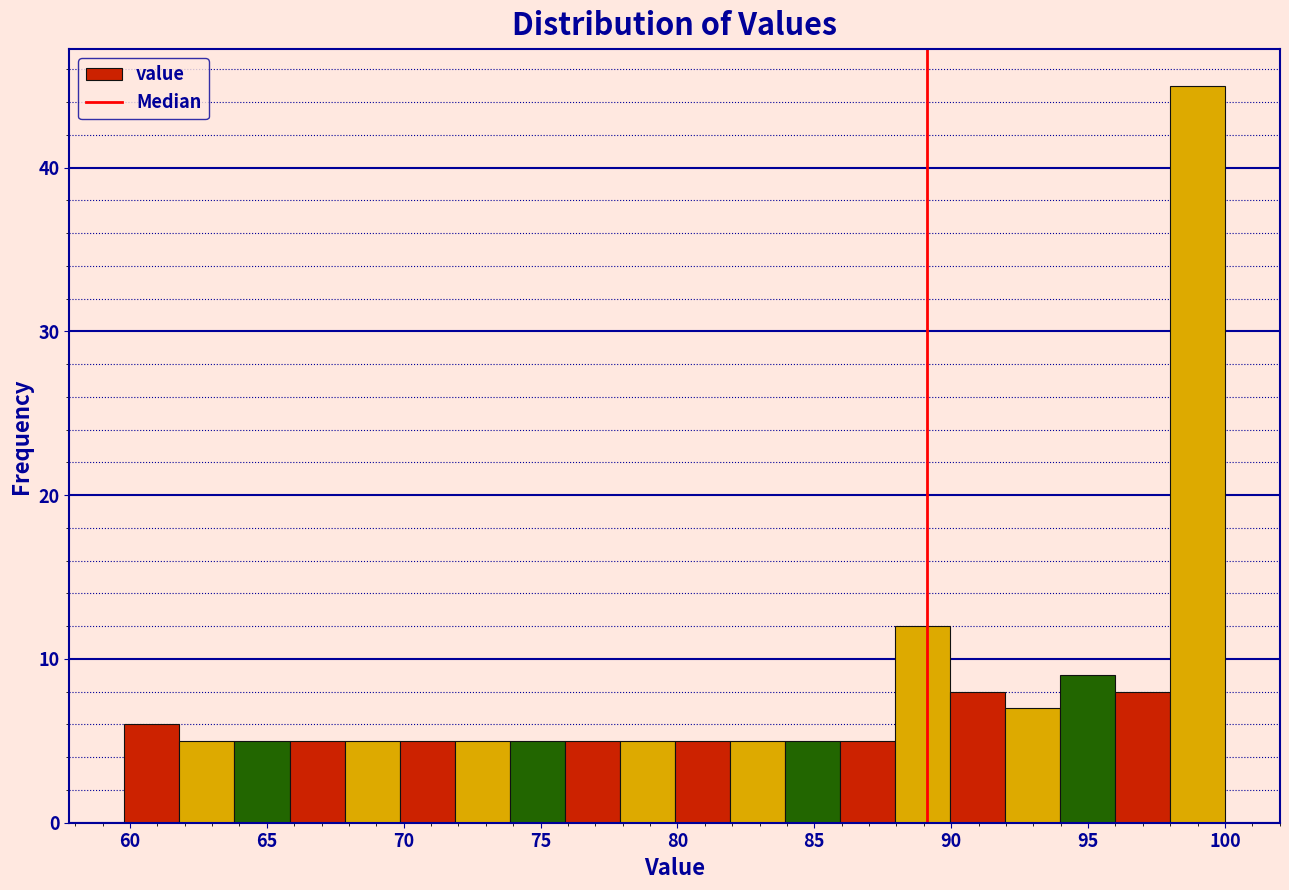

Reading left to right, transcribe this chart: for each bar, give the range it covers on the x-axis and its height. Neither the bar edges nor the heights are printed on the chart, so give them approximately, as read against the axes.

60 to 62: 6
62 to 64: 5
64 to 66: 5
66 to 68: 5
68 to 70: 5
70 to 72: 5
72 to 74: 5
74 to 76: 5
76 to 78: 5
78 to 80: 5
80 to 82: 5
82 to 84: 5
84 to 86: 5
86 to 88: 5
88 to 90: 12
90 to 92: 8
92 to 94: 7
94 to 96: 9
96 to 98: 8
98 to 100: 45